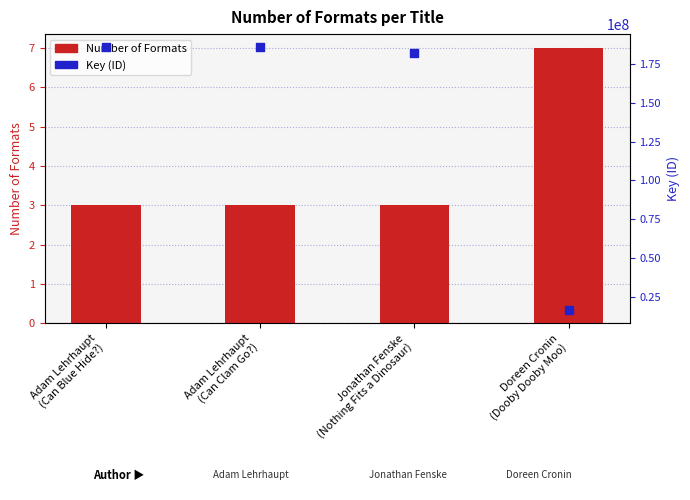

At how many categories does at least one series exceed 184829682?

2